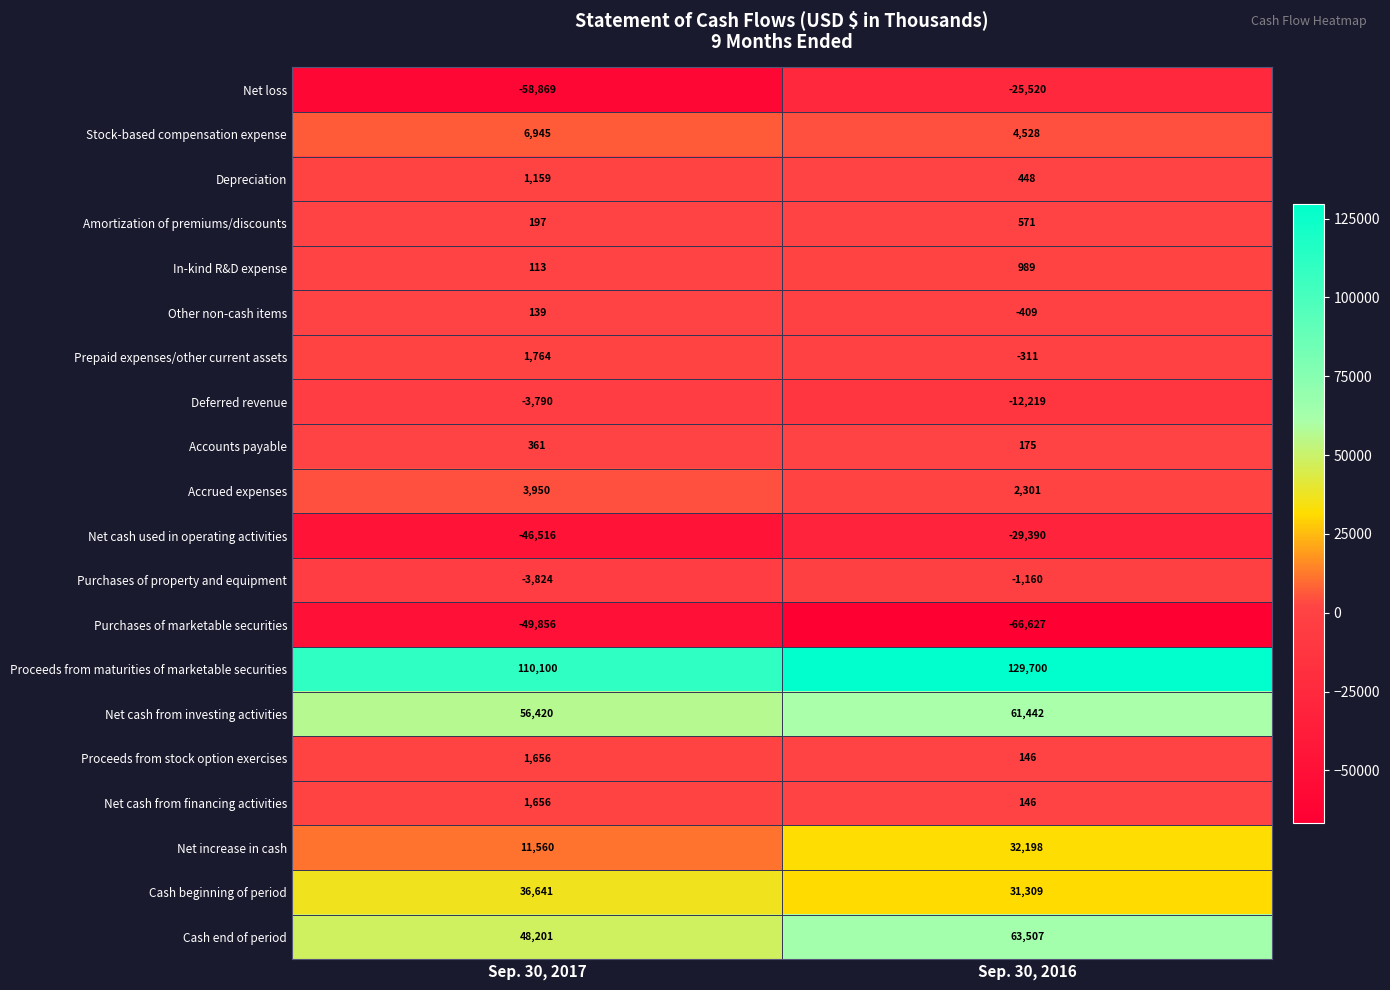

What is the greatest value displayed?

129700